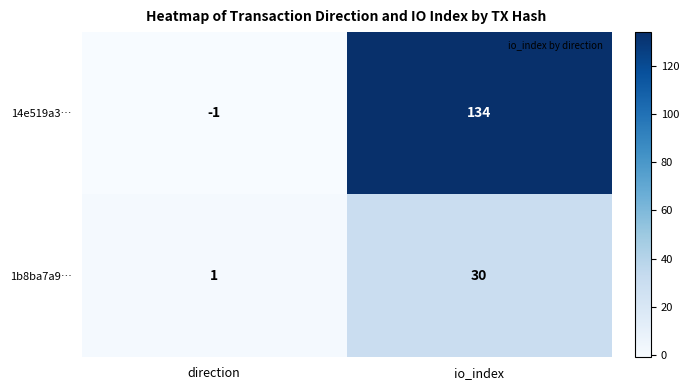

What is the difference between the maximum and minimum values in the 14e519a3… series?

135